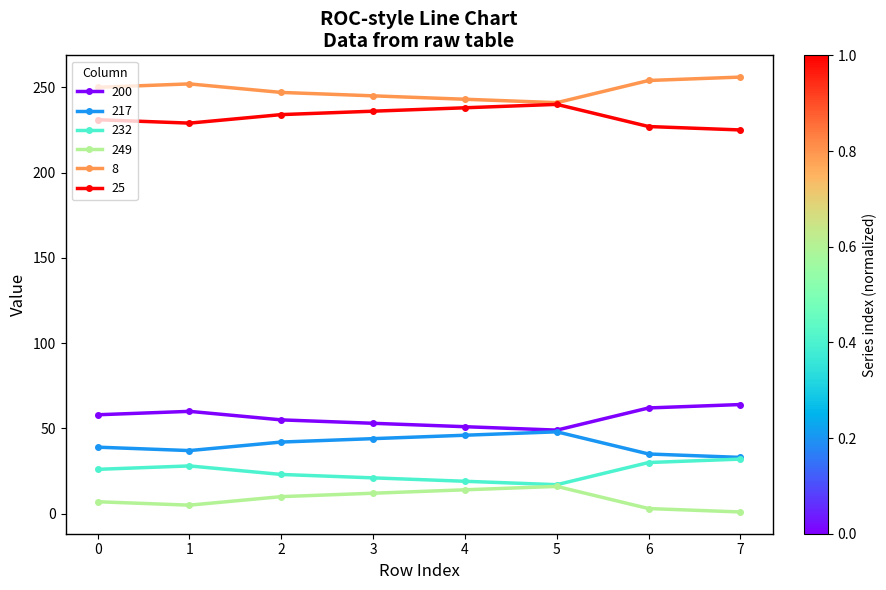

The value of 200 at 5 is 16. True or false?

False